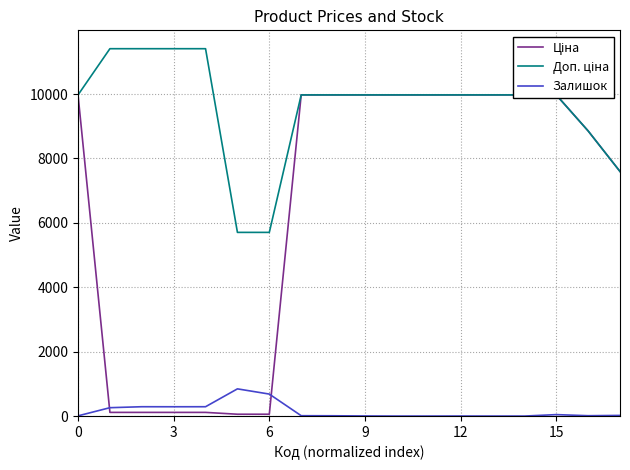

Which category has the lowest value across all series?

10